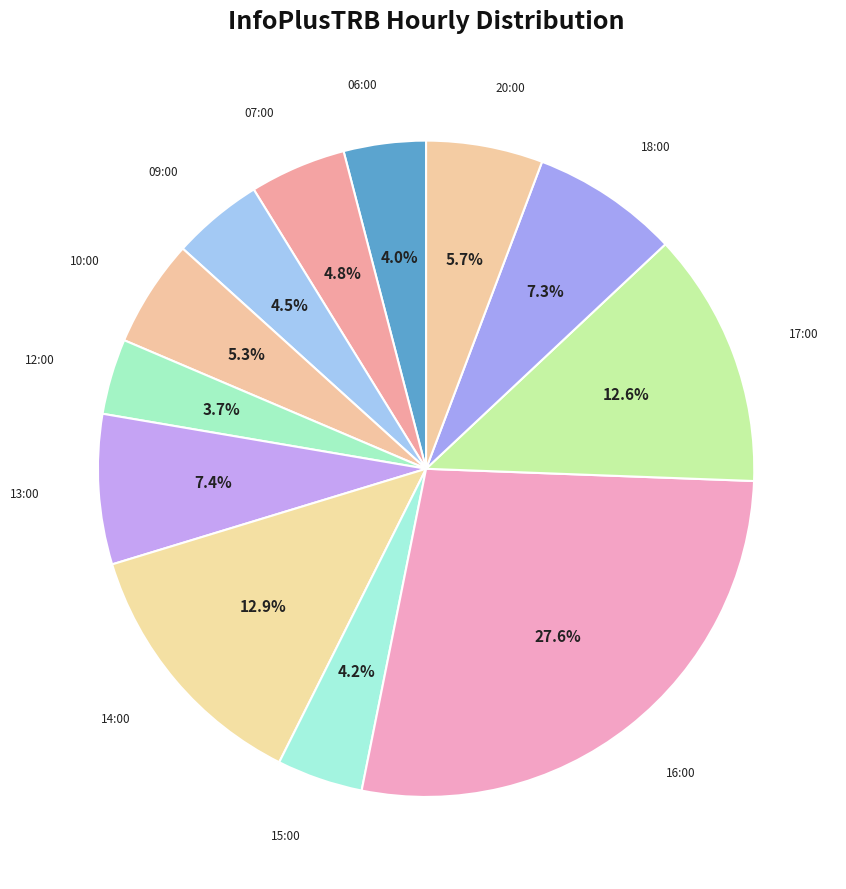

Is it true that 17:00 is 21% of the pie?

False